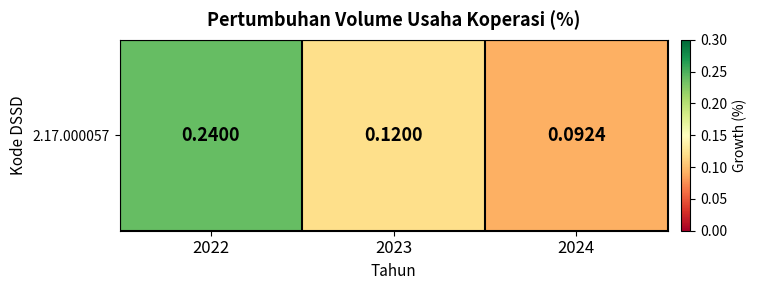

What is the difference between the values at 2022 and 2024?

0.1